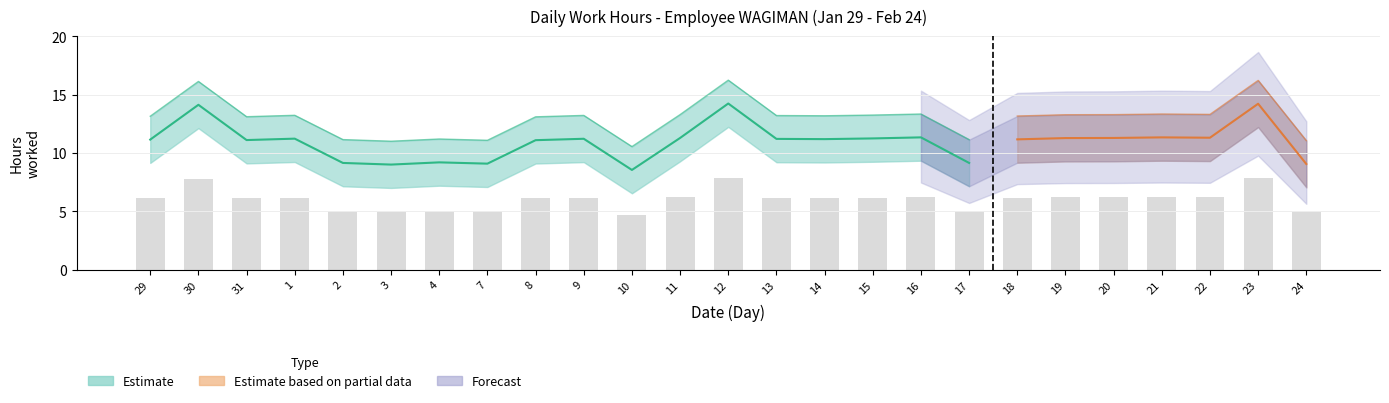

The value of Low Hours at 3 is 9.0. True or false?

True